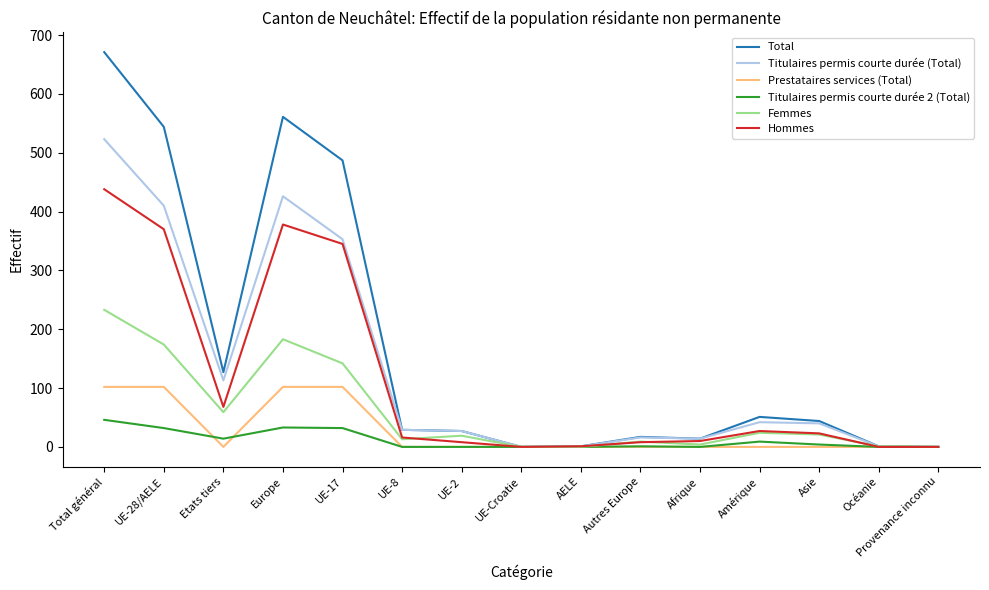

Is it true that Hommes equals 68 at Etats tiers?

True